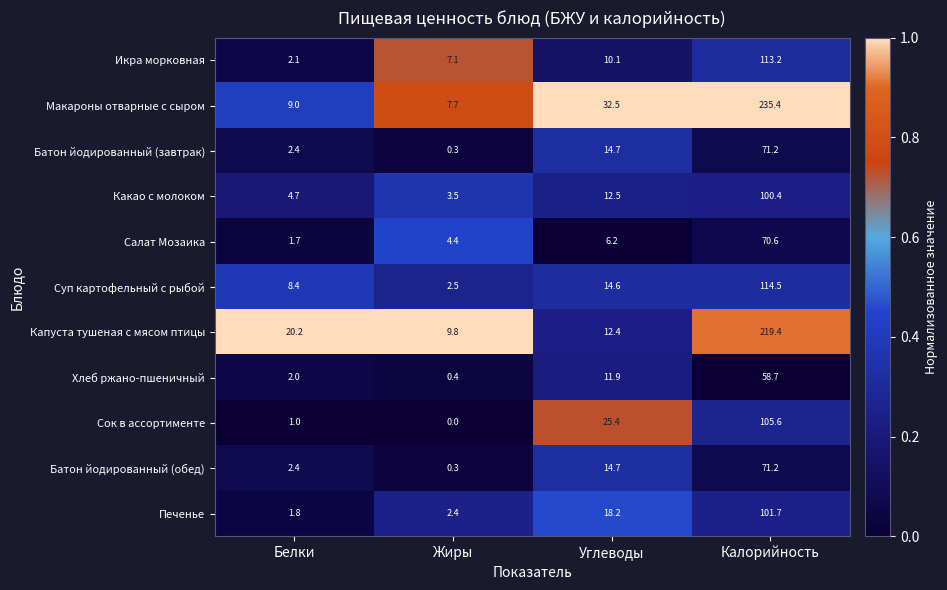

How many data points does each series have?

4